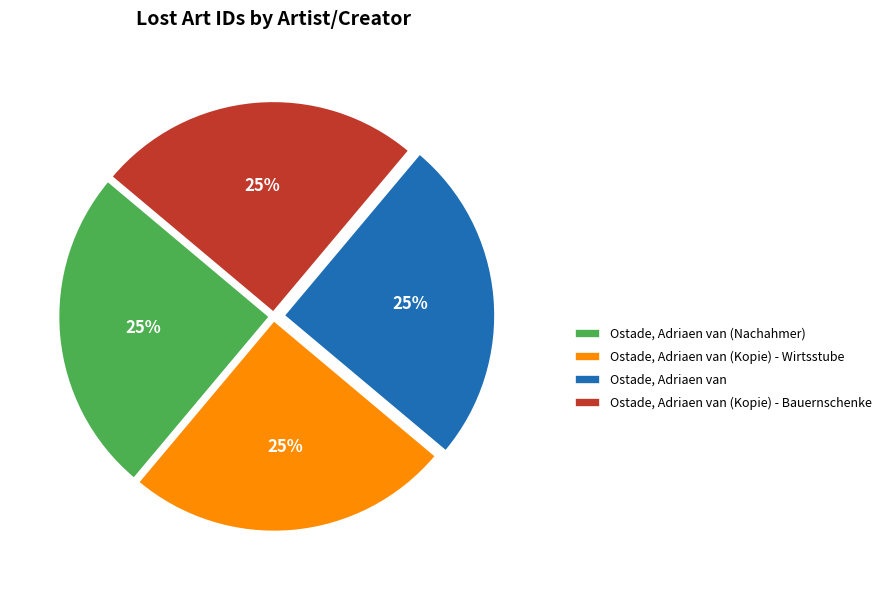

Is it true that Ostade, Adriaen van is 25% of the pie?

True